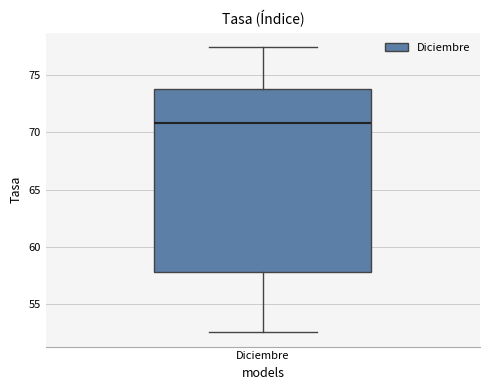

Read this box plot against the y-axis: the position of the median line, the range covered by the box, and the ends of both whiskers. The values are not printed on the chart, so give them approximately, as read against the axis.

median 71.0, box 58.0 to 73.5, whiskers 52.5 to 77.5